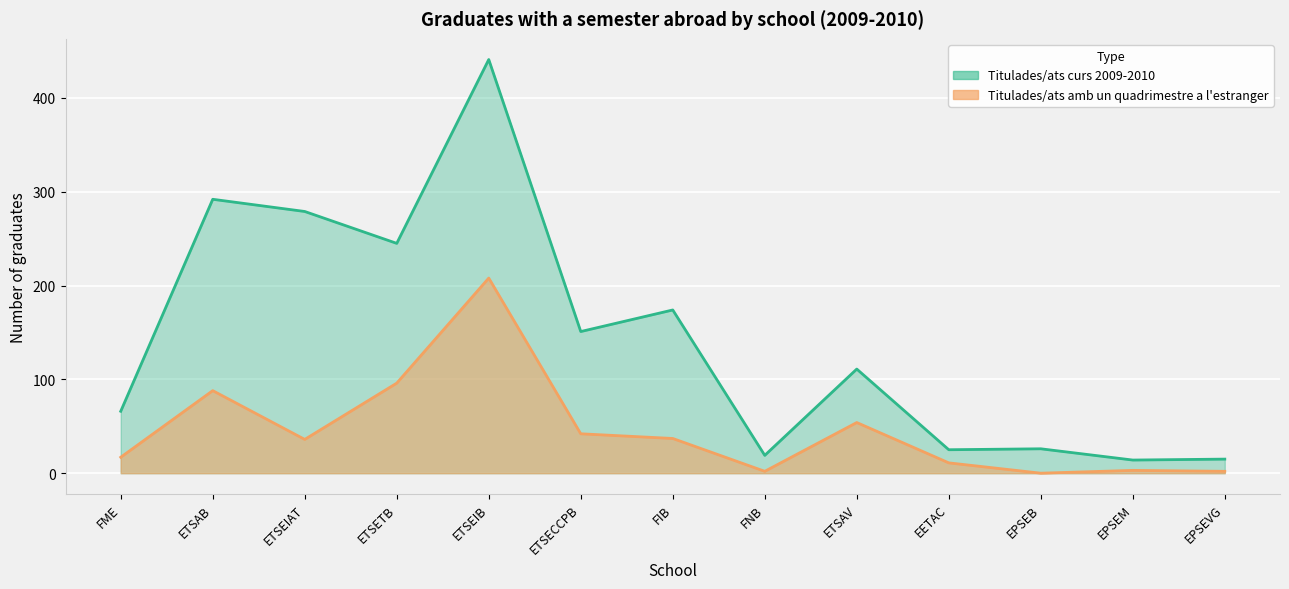

Reading left to right, list all the values displayed in this chart.

Titulades/ats curs 2009-2010: 66	292	279	245	441	151	174	19	111	25	26	14	15
Titulades/ats amb un quadrimestre a l'estranger: 17	88	36	96	208	42	37	2	54	11	0	3	2